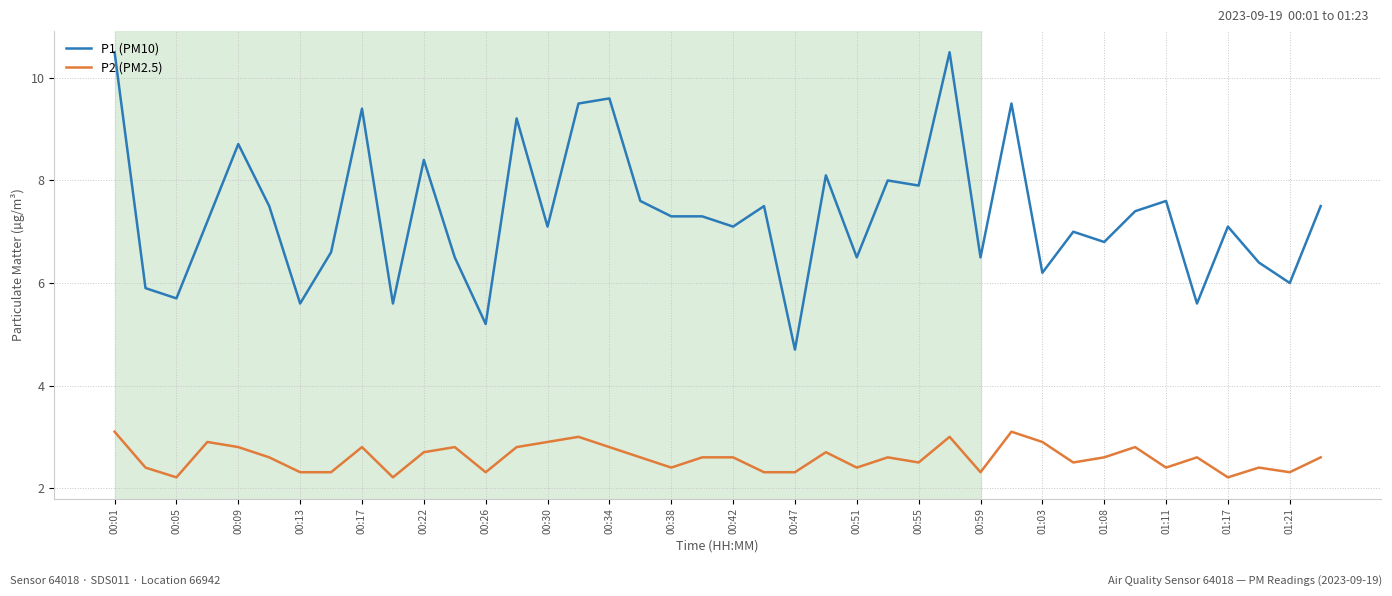

True or false: P2 (PM2.5) has more than 0 interior local peaks.

True